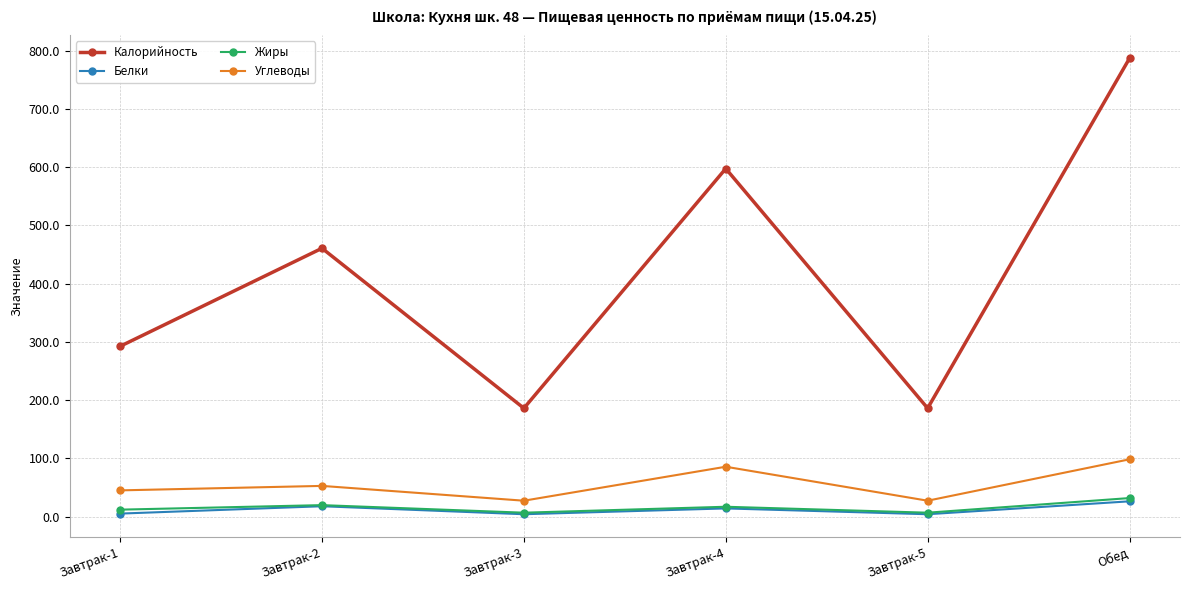

How many interior local valleys does the Жиры series have?

2